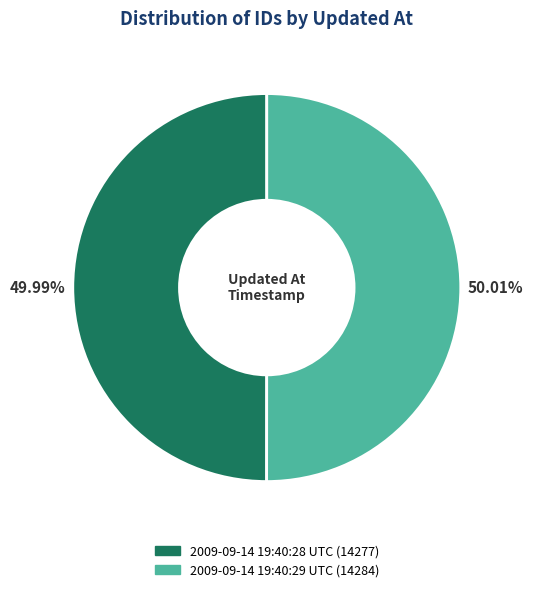

Does any single category account for the majority?

Yes